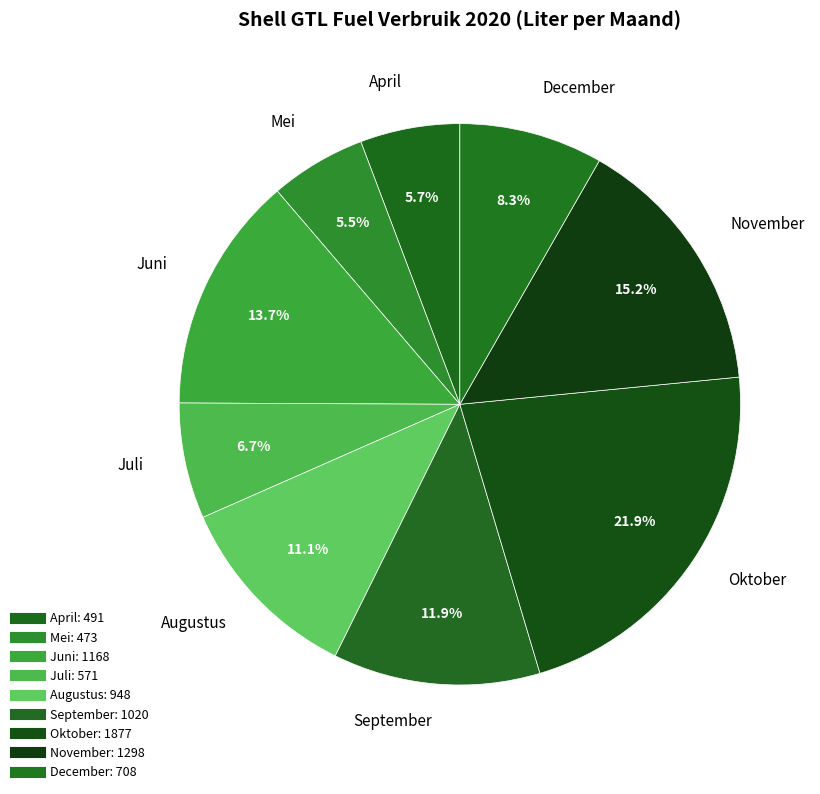

To the nearest percent, what is the difference between the largest and smallest slice percentages?

16%